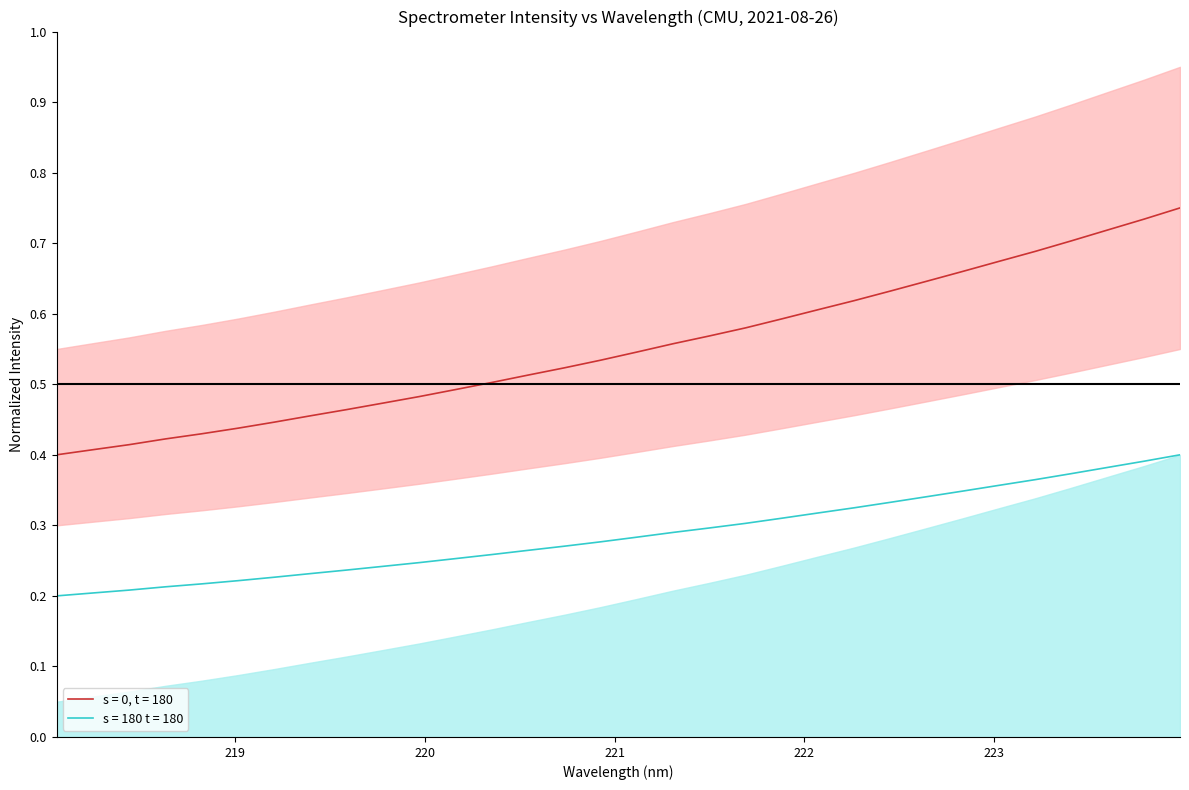

How many lines are shown in the chart?

1